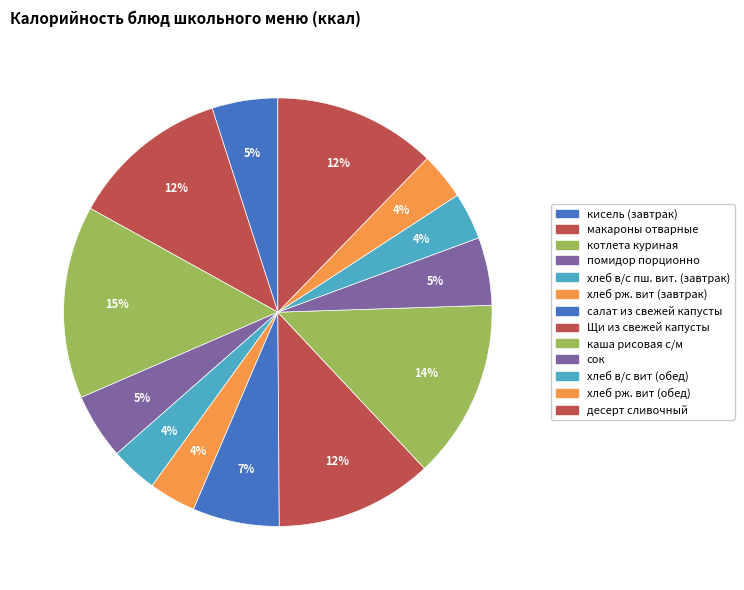

How many segments does this pie chart have?

13